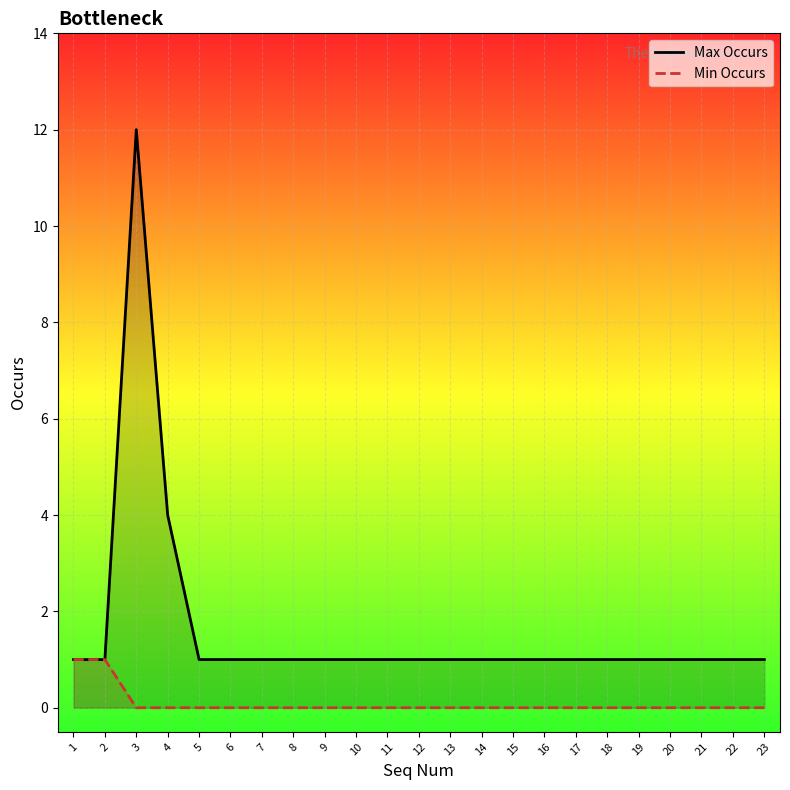

True or false: Max Occurs and Min Occurs cross at least once.

False